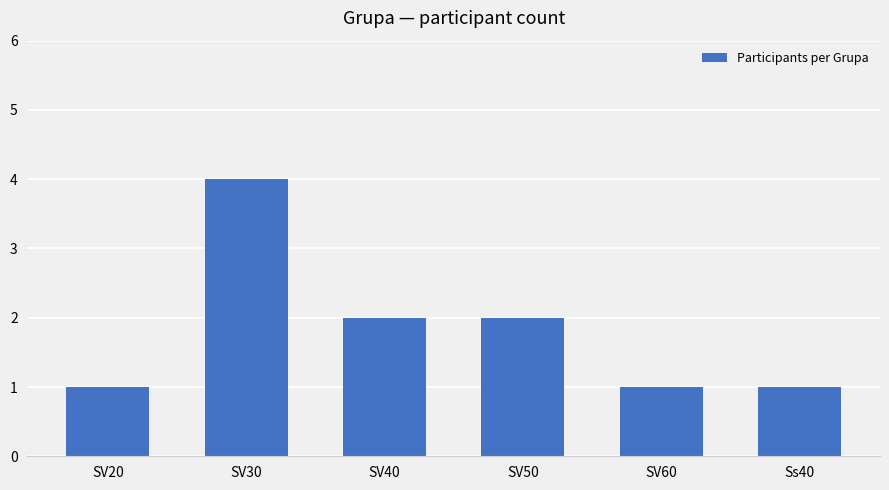

Is it true that the value at SV60 is 2?

False